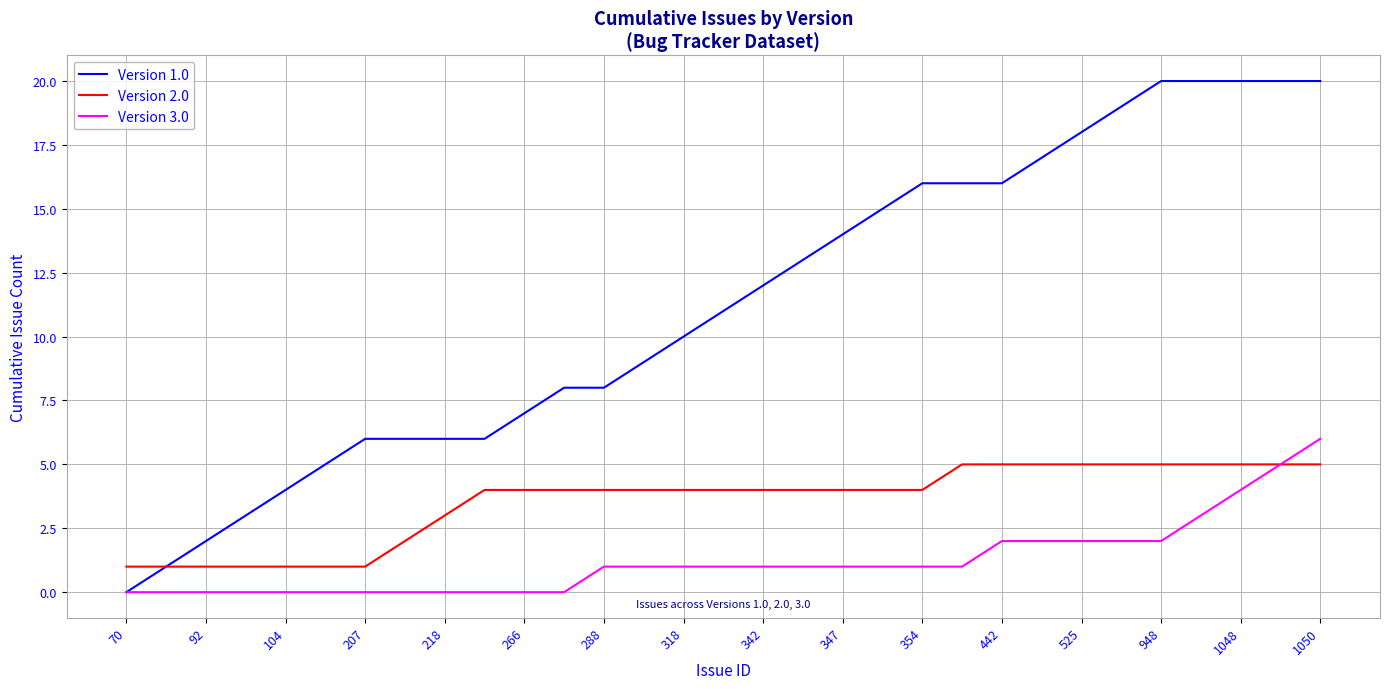

Which series has the largest total across all categories?

Version 1.0